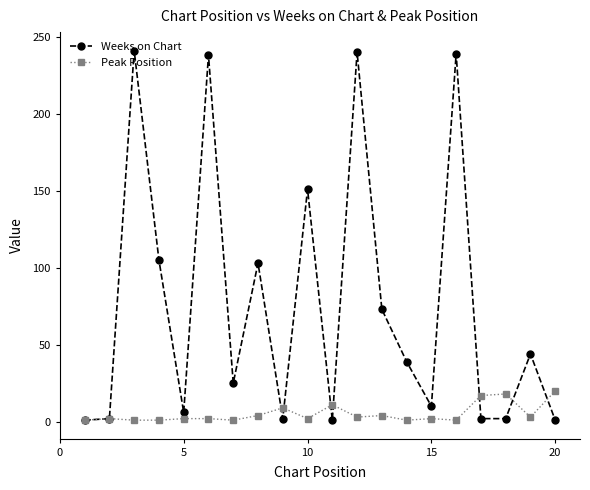

In Weeks on Chart, how many points are higher than both neighbors (excluding endpoints)?

7